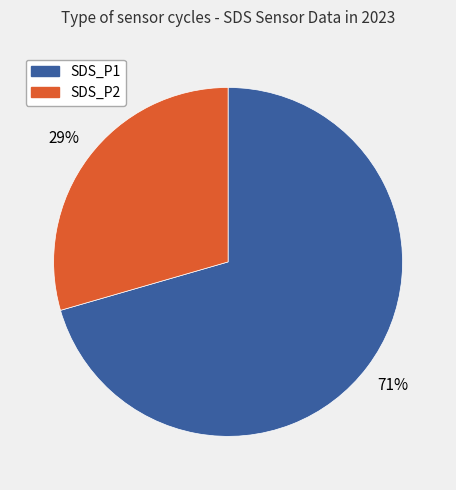

To the nearest percent, what is the average slice percentage?

50%